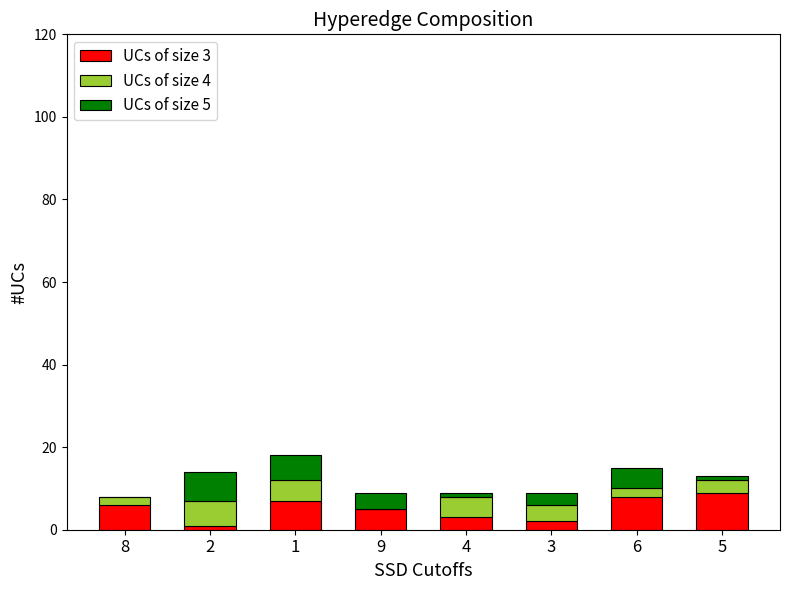

True or false: UCs of size 3 has a value of 9 at 5.

True